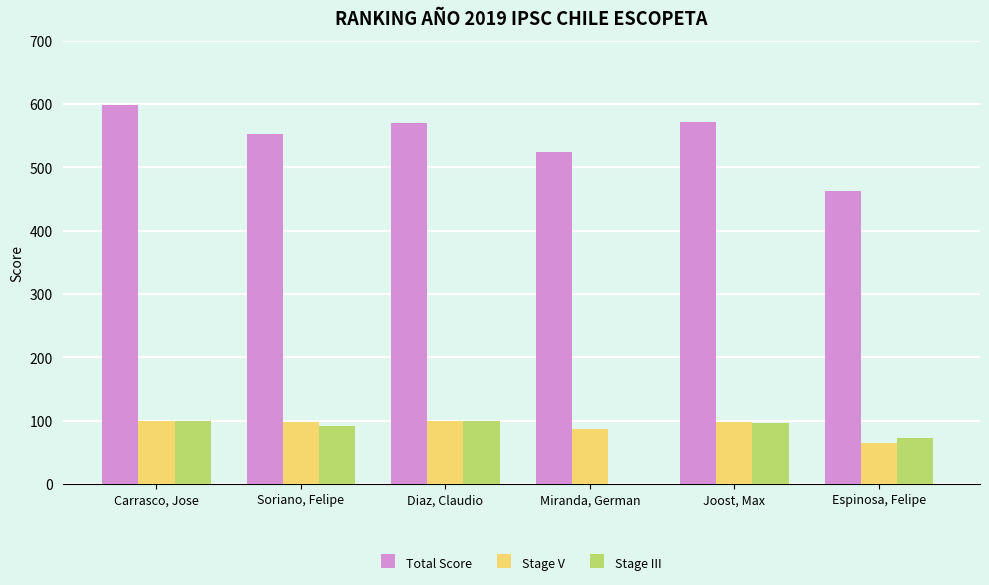

Where does the Total Score series first go above 569?

Carrasco, Jose